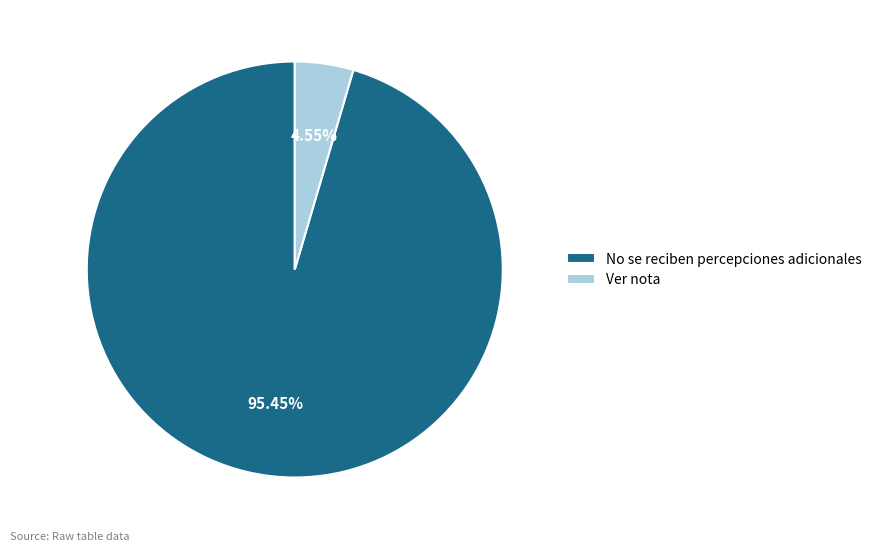

What is the total percentage of Ver nota and No se reciben percepciones adicionales?

100.0%